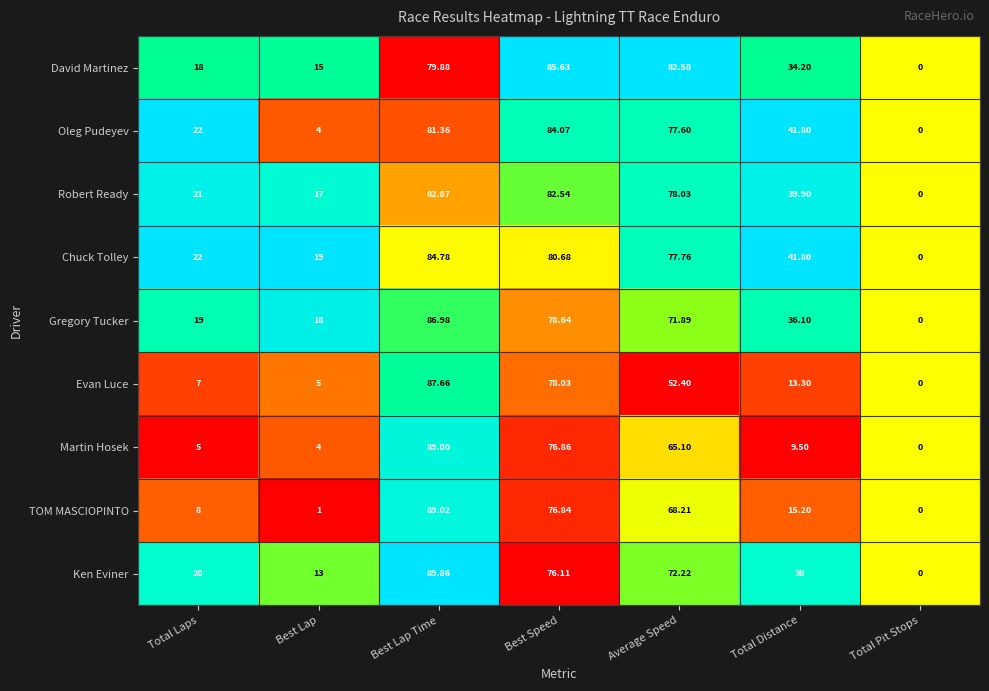

What is the maximum value shown in the chart?

89.9